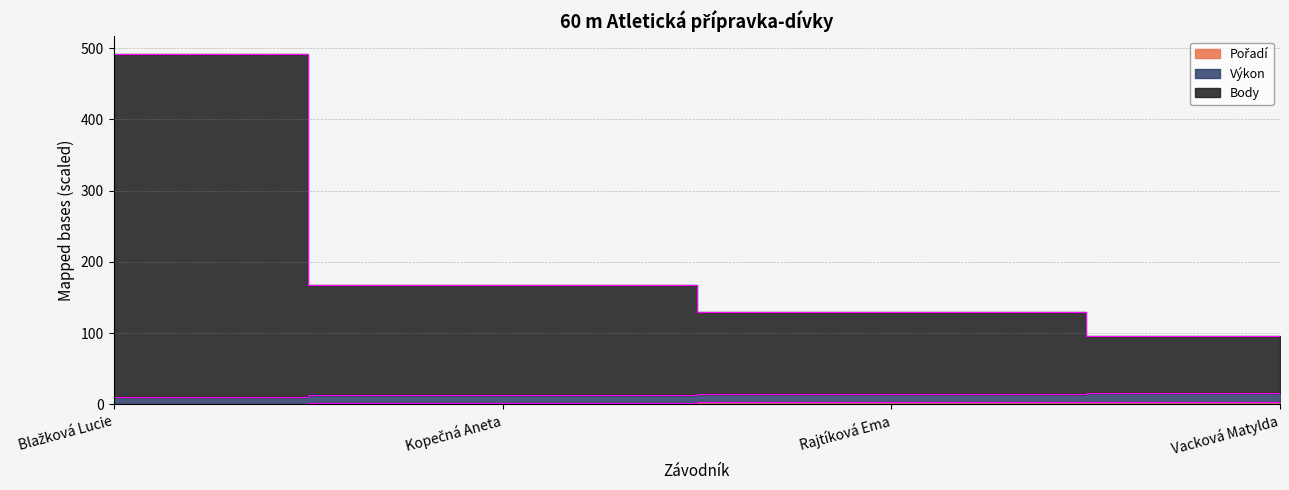

What is the label of the 1st point from the right?

Vacková Matylda